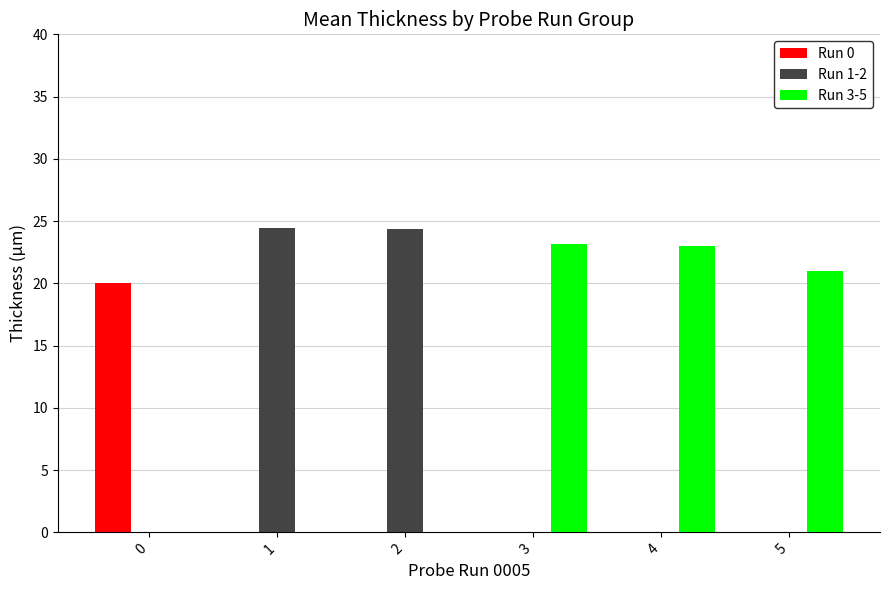

What is the sum of all Run 0 values?

20.0